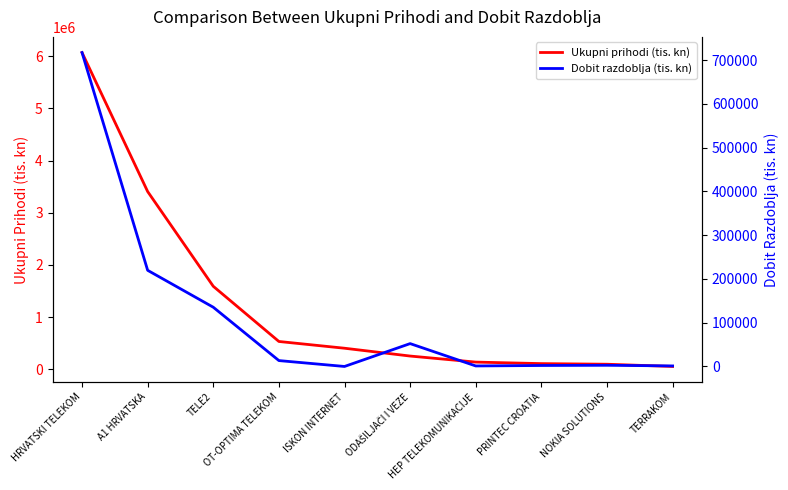

What is the approximate value of Ukupni prihodi (tis. kn) at OT-OPTIMA TELEKOM?

531120.2